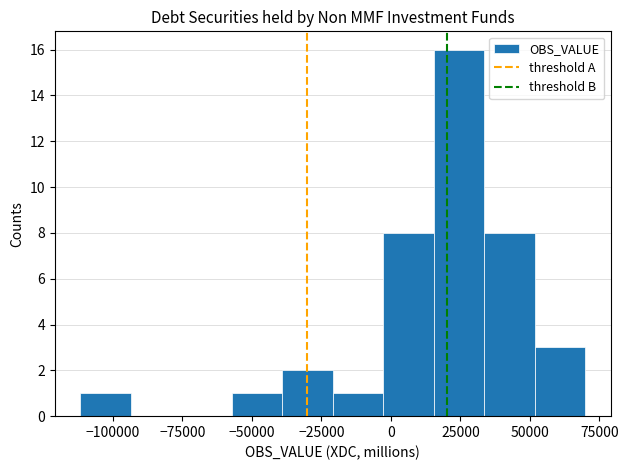

Around what value on the x-axis is the tallest bar? Give the approximate position of its centre, as read against the axis.

25000